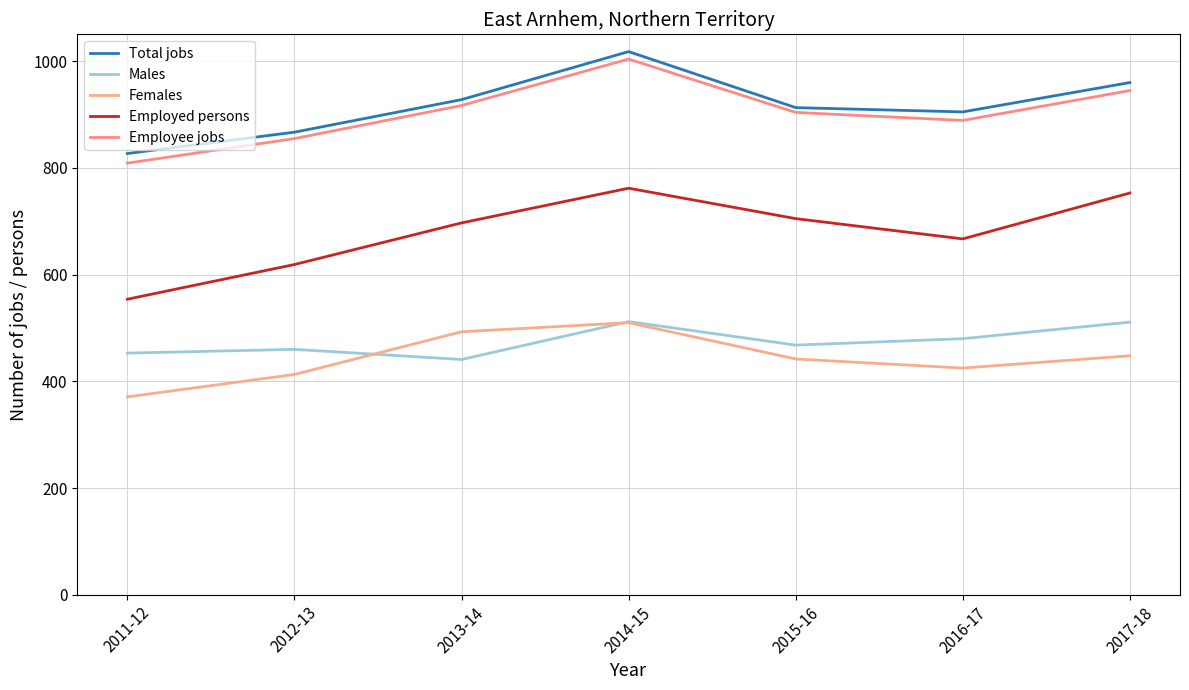

At which category does Total jobs reach its first local peak?

2014-15